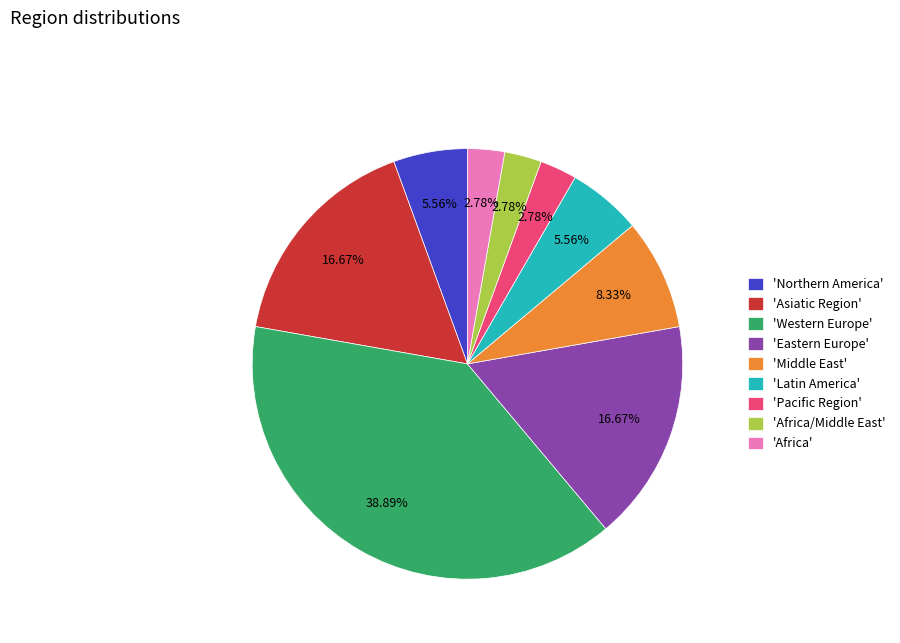

Between 'Western Europe' and 'Africa/Middle East', which is larger?

'Western Europe'